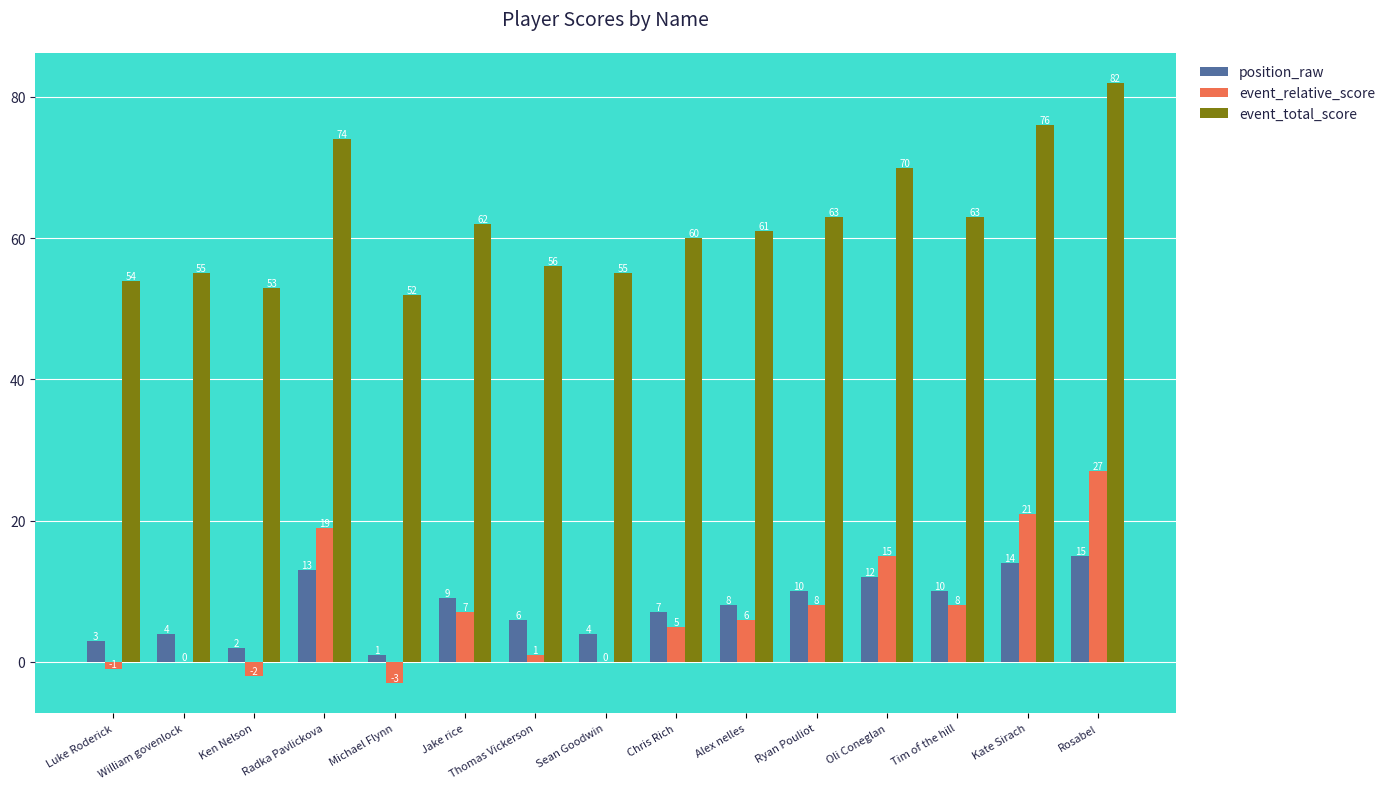

What is the average value of the position_raw series?

8